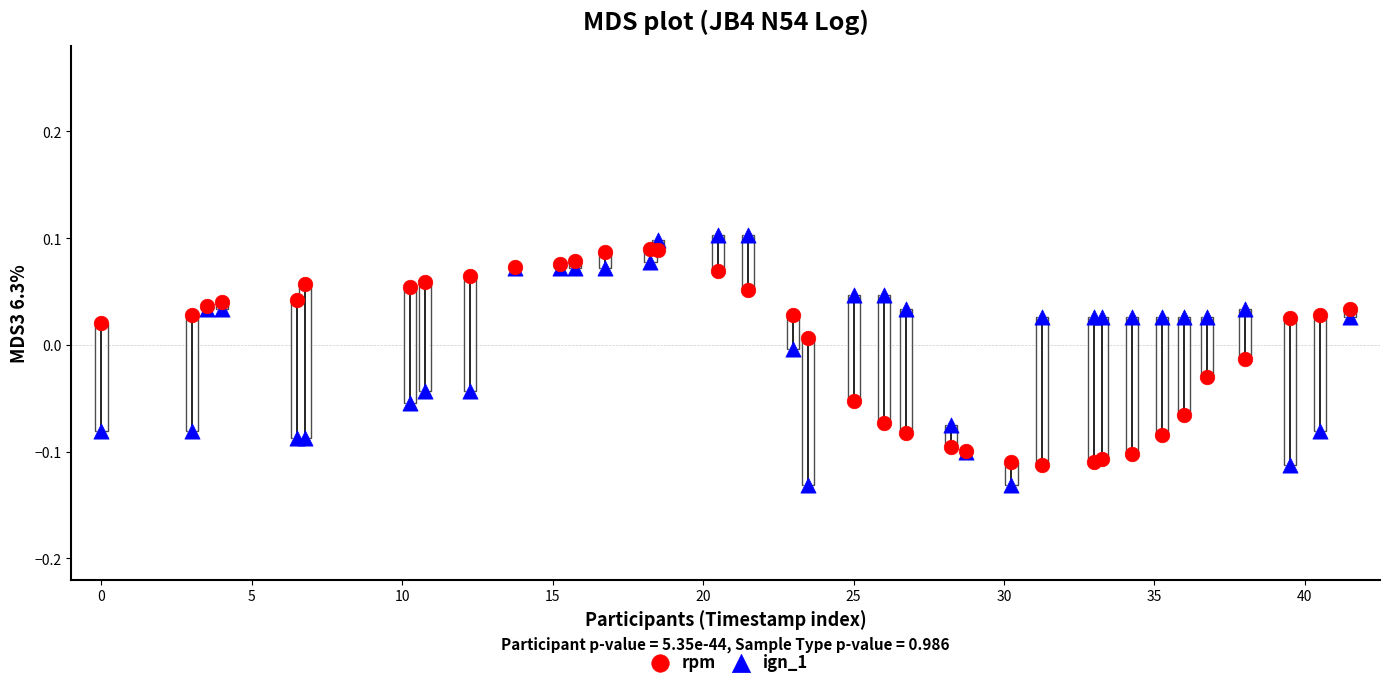

Which series has the widest spread of Y values?

ign_1